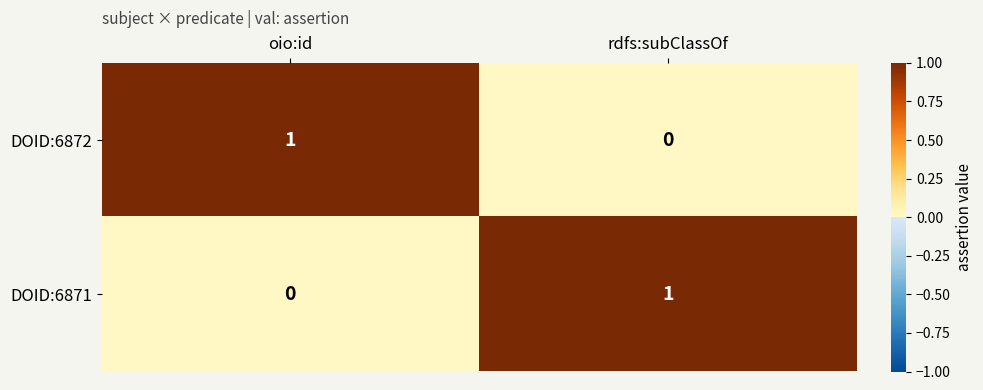

Is the value of DOID:6872 at oio:id greater than the value of DOID:6871 at oio:id?

Yes